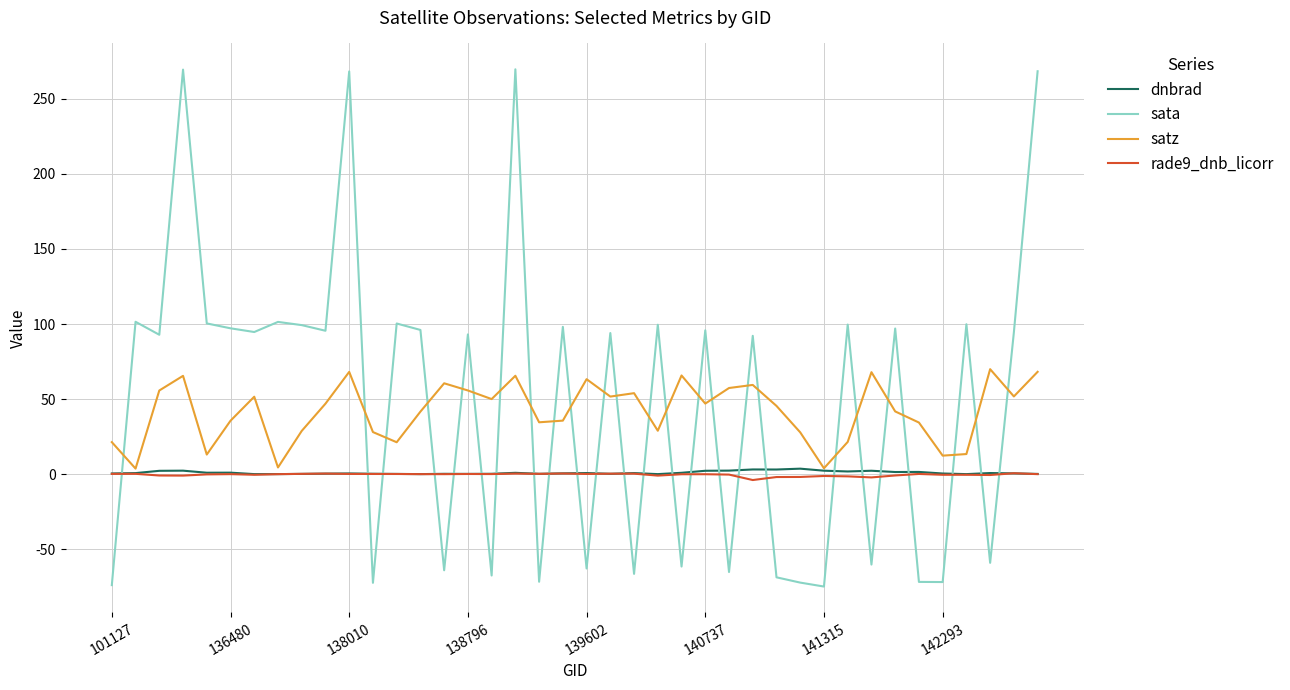

How many times do dnbrad and sata cross each other?

25